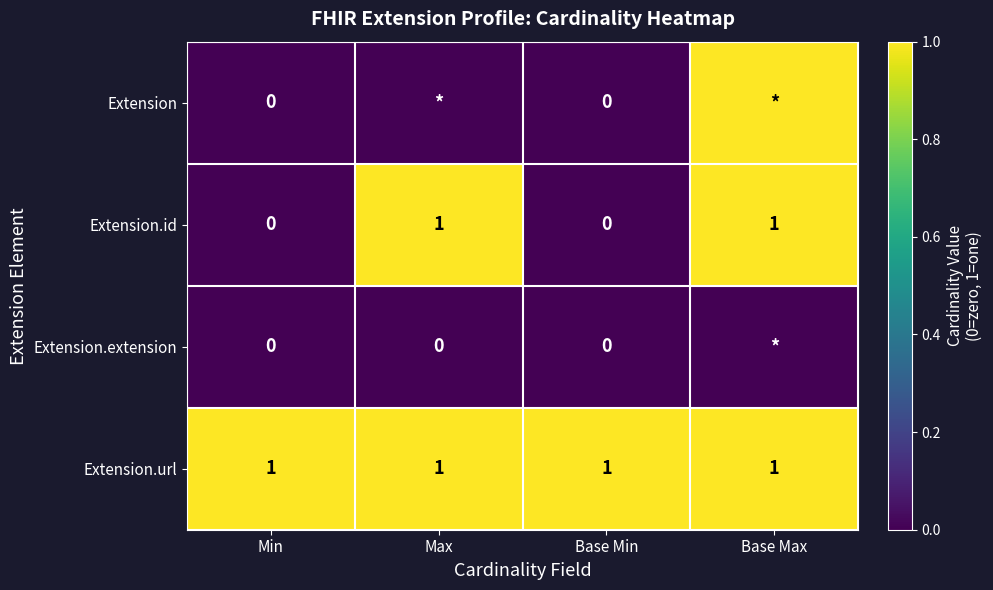

How many data points in Extension.id are less than 1?

2